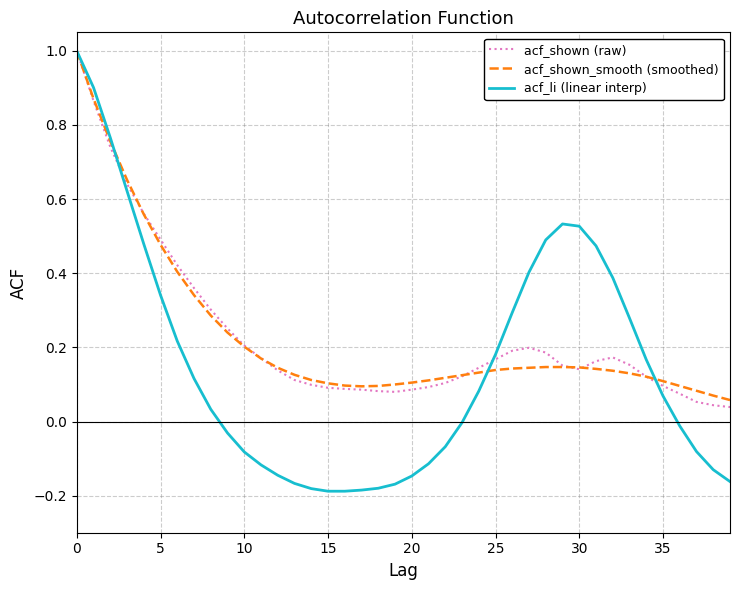

Which series has the widest spread of values?

acf_li (linear interp)